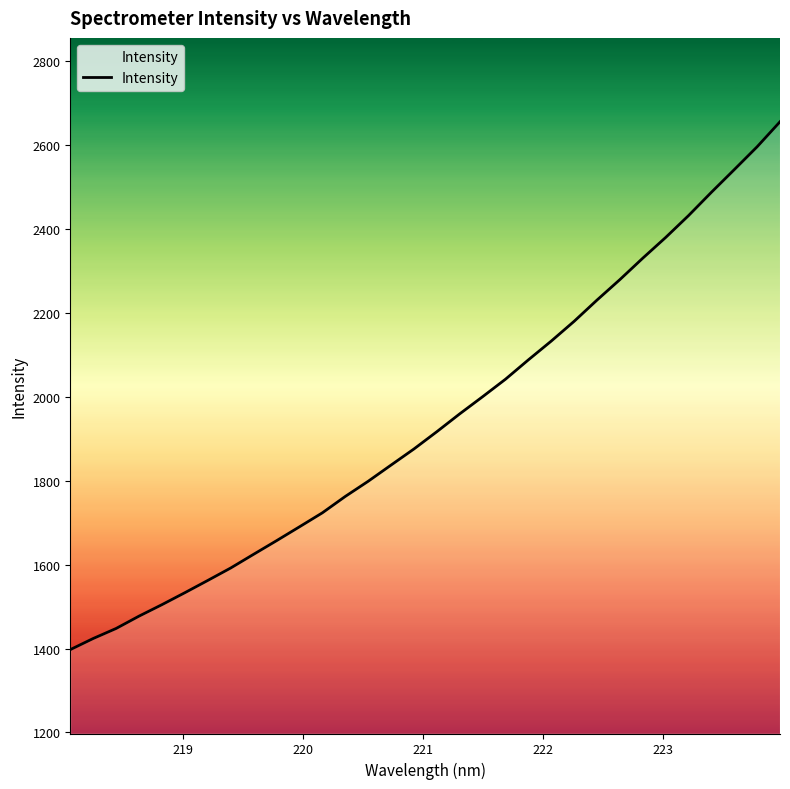

What is the difference between the maximum and minimum values?

1258.7